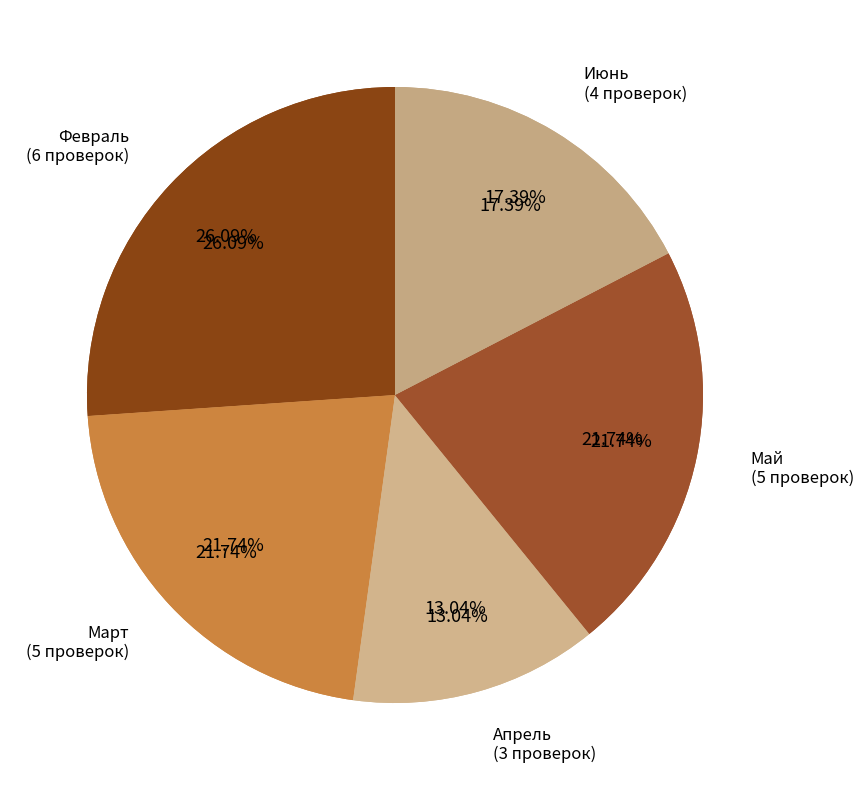

How many slices are in this pie chart?

5